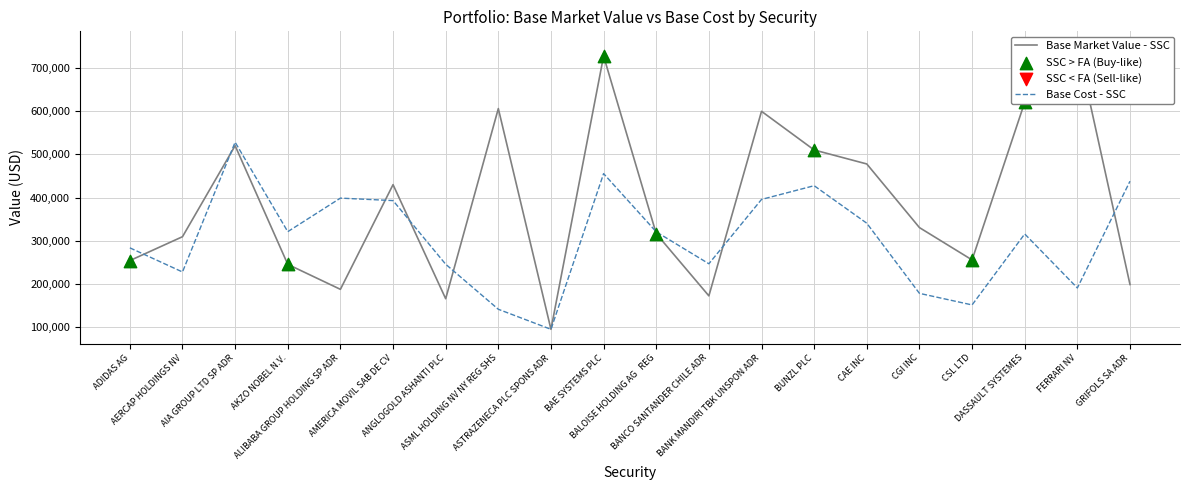

Which series has the widest spread of Y values?

Base Market Value - SSC